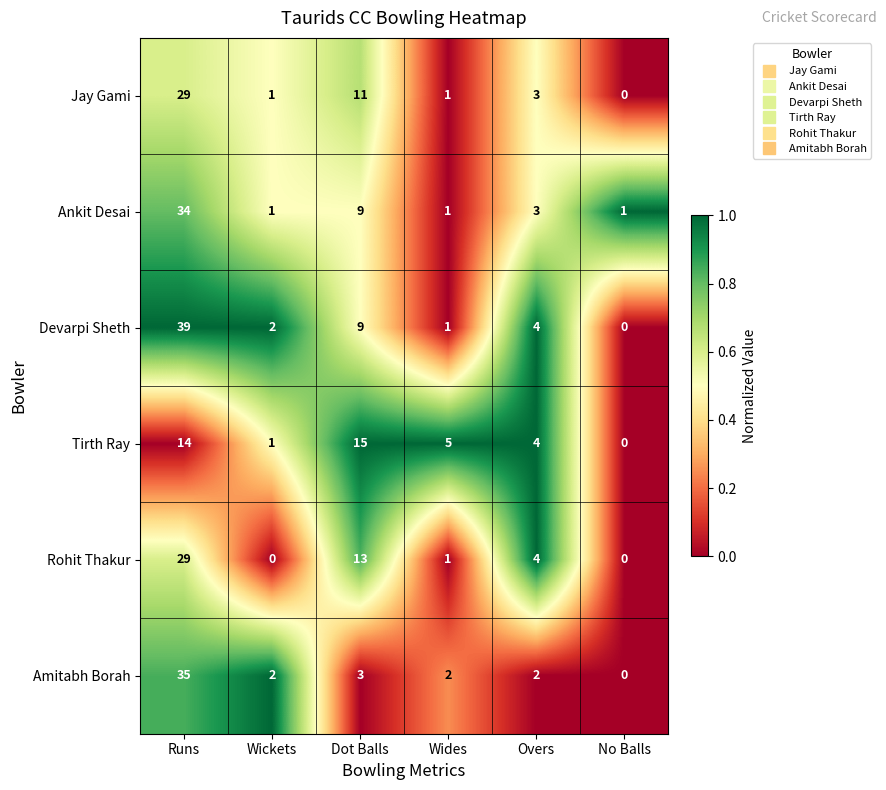

Which series changed the most between Runs and Overs?

Devarpi Sheth